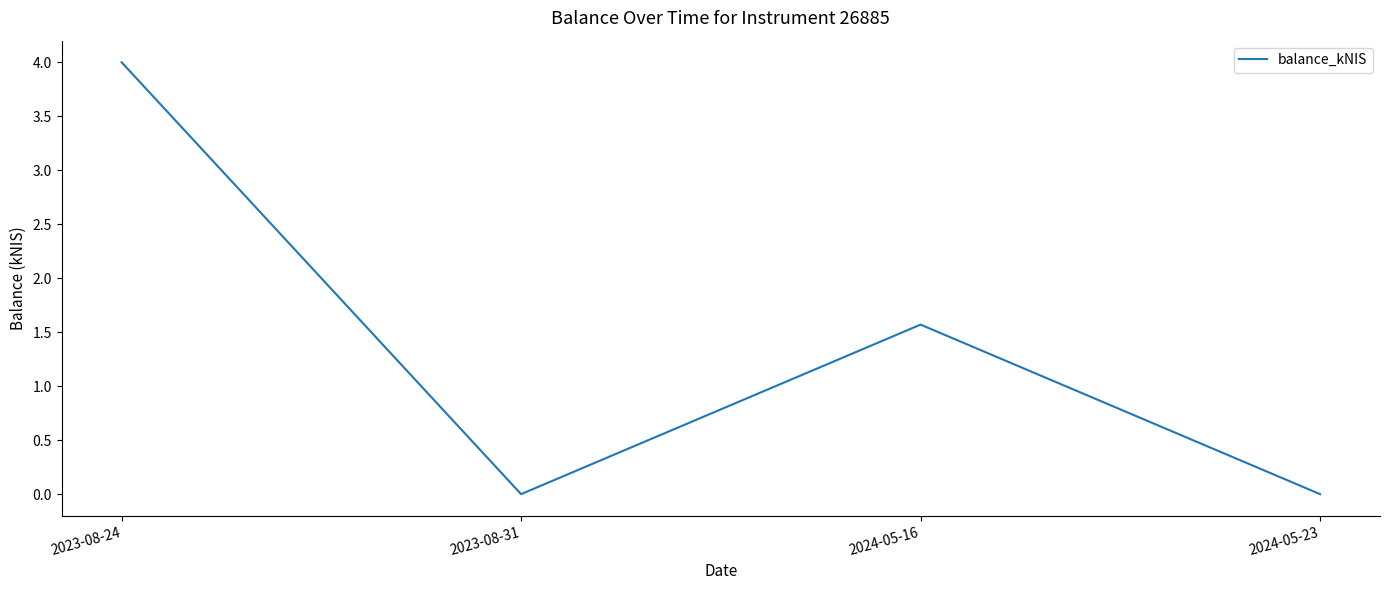

Where does the data first go above 1?

2023-08-24